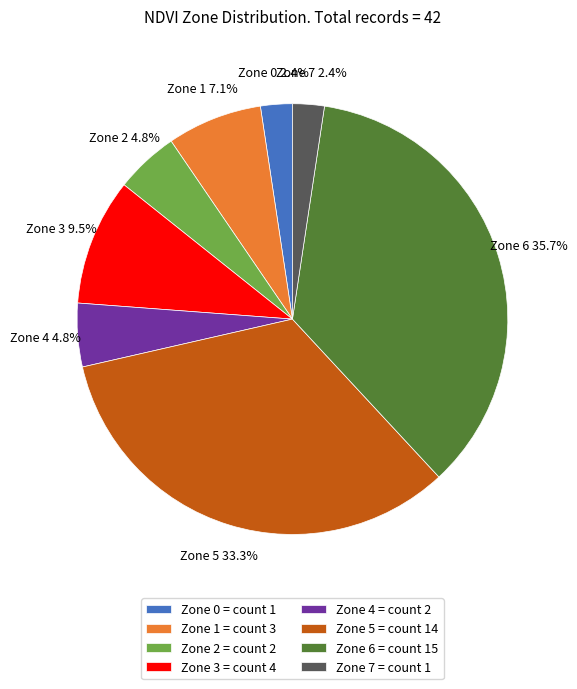

To the nearest percent, what percentage of the pie is Zone 7?

2%